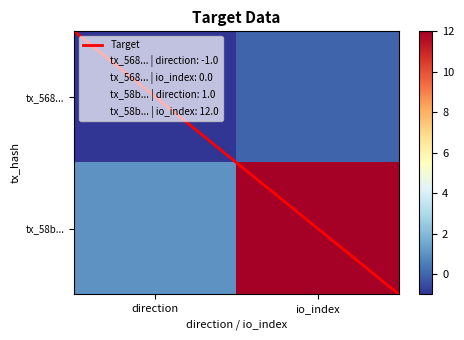

How many data points does each series have?

2